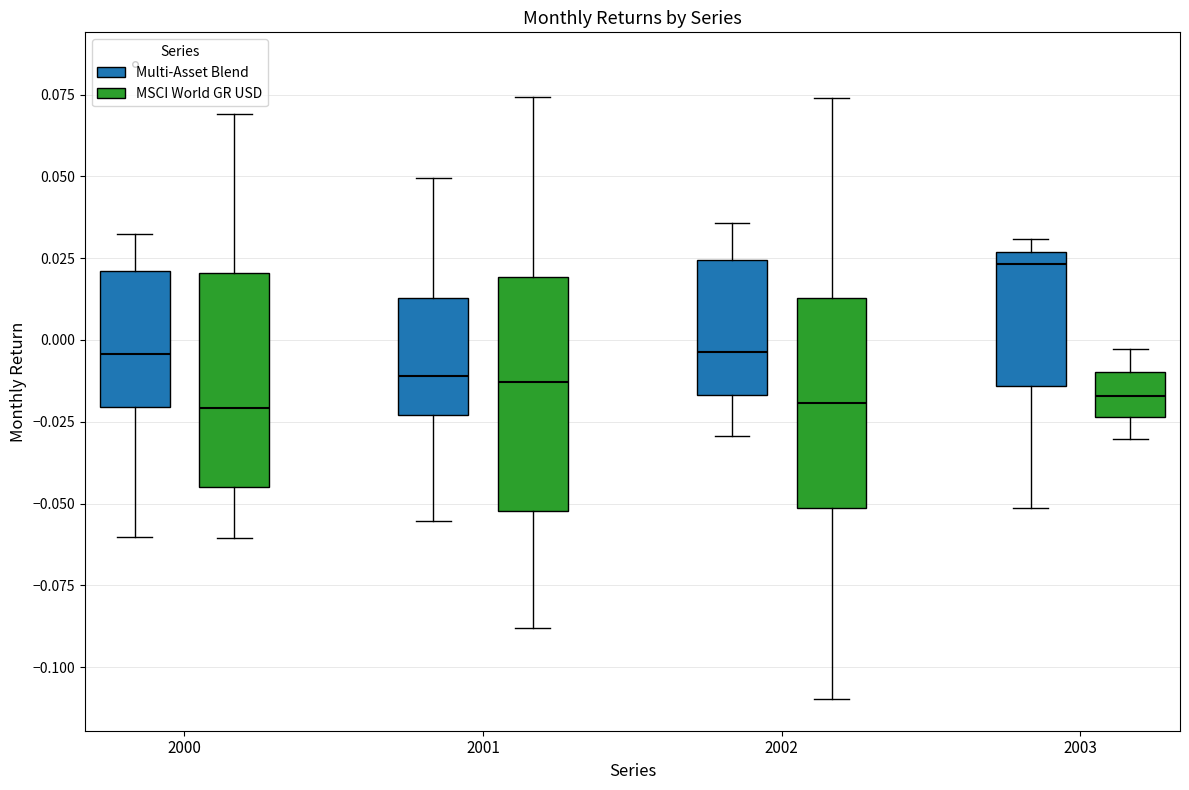

Comparing the boxes themselves (not the whiskers), which one is the tallest?

2001 (MSCI World GR USD)